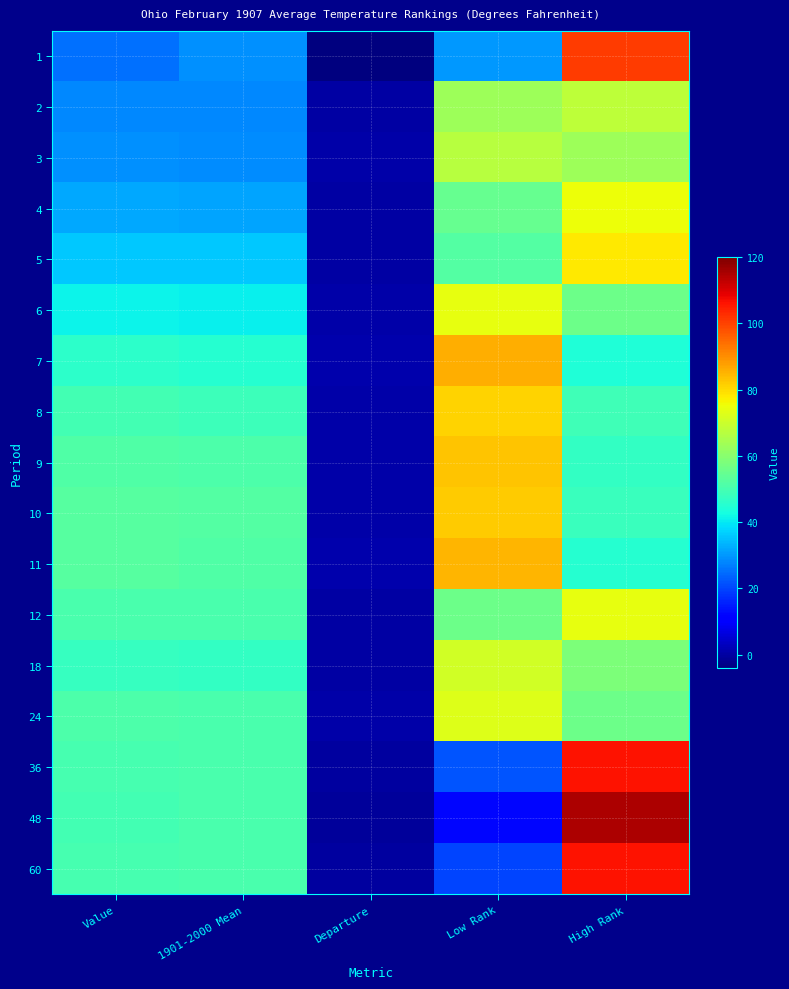

What is the greatest value displayed?

115.0